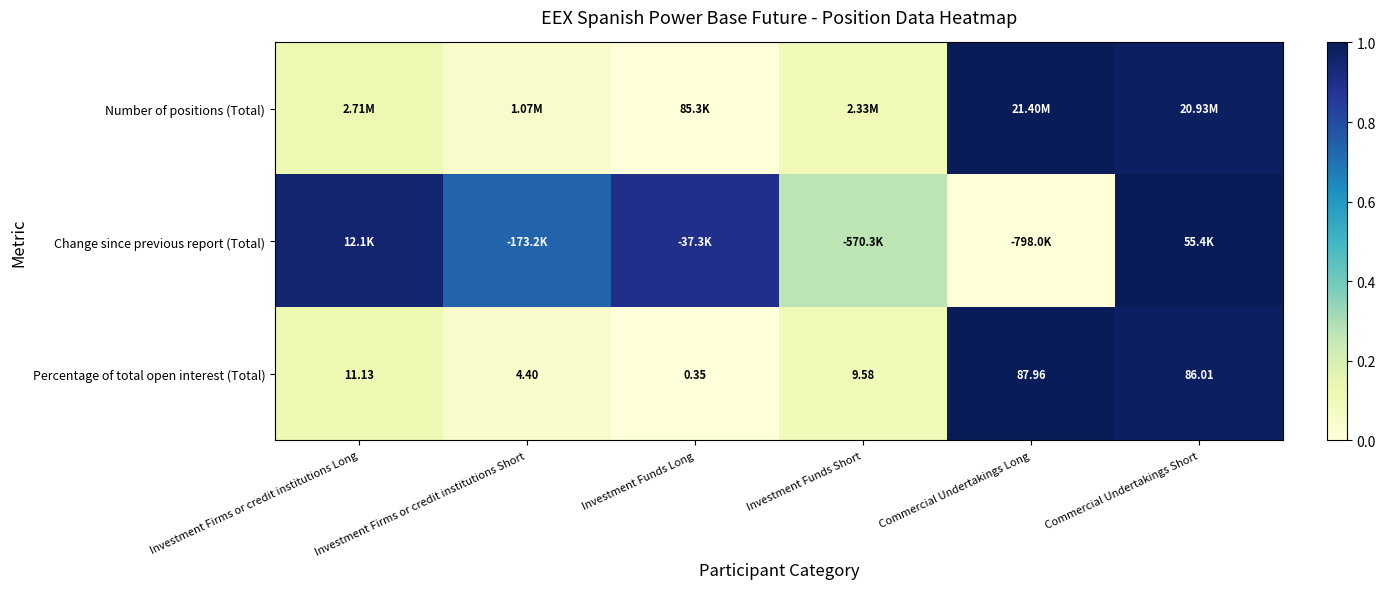

Between Investment Funds Long and Investment Funds Short, which series saw the biggest shift?

Change since previous report (Total)